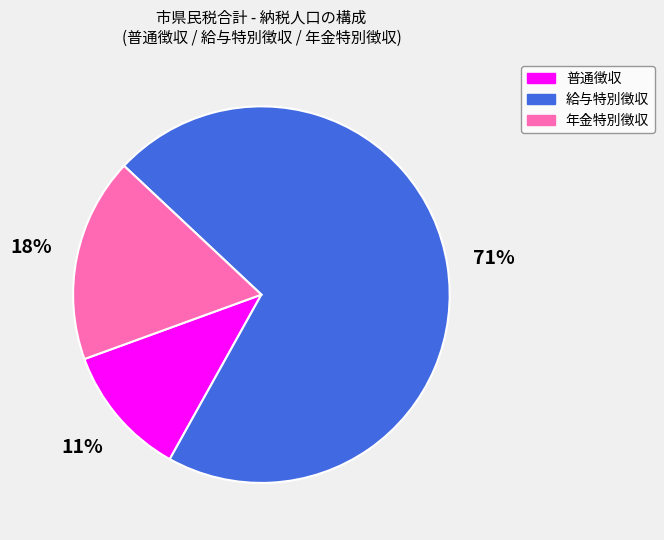

The 年金特別徴収 slice represents 18% of the pie. True or false?

True